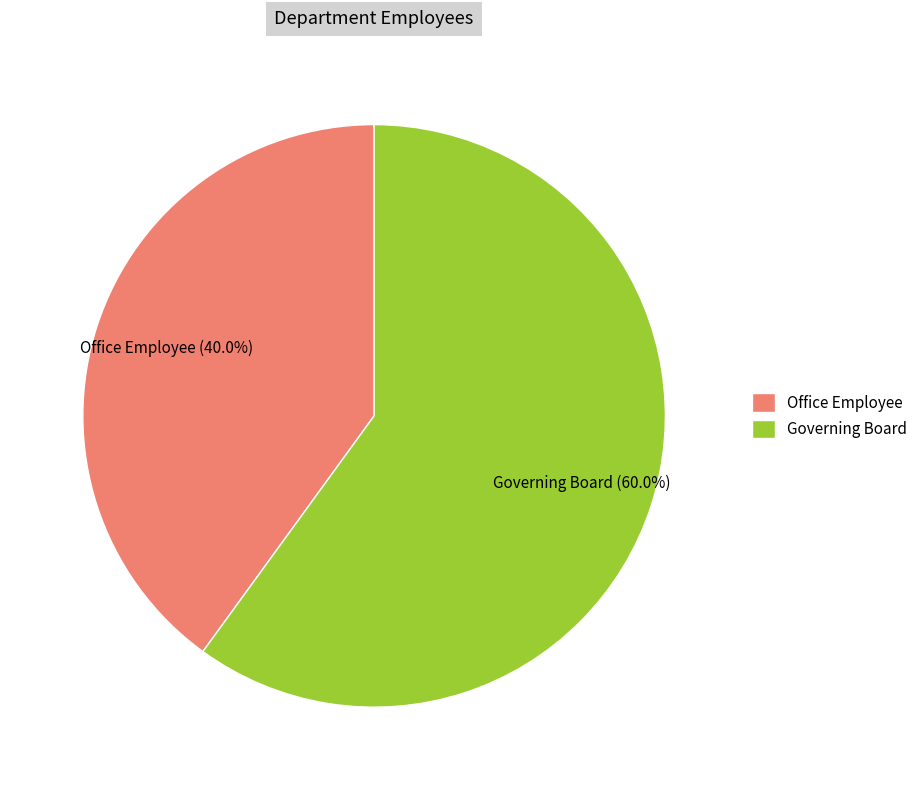

Which category has the biggest portion of the pie?

Governing Board